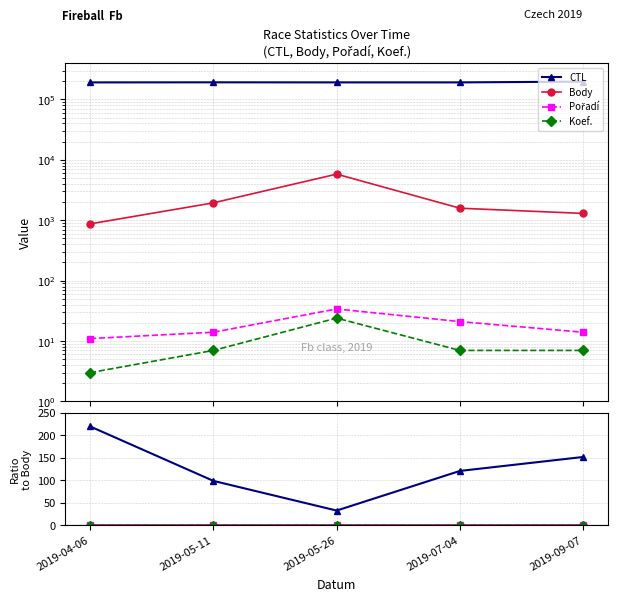

How many lines are shown in the chart?

4